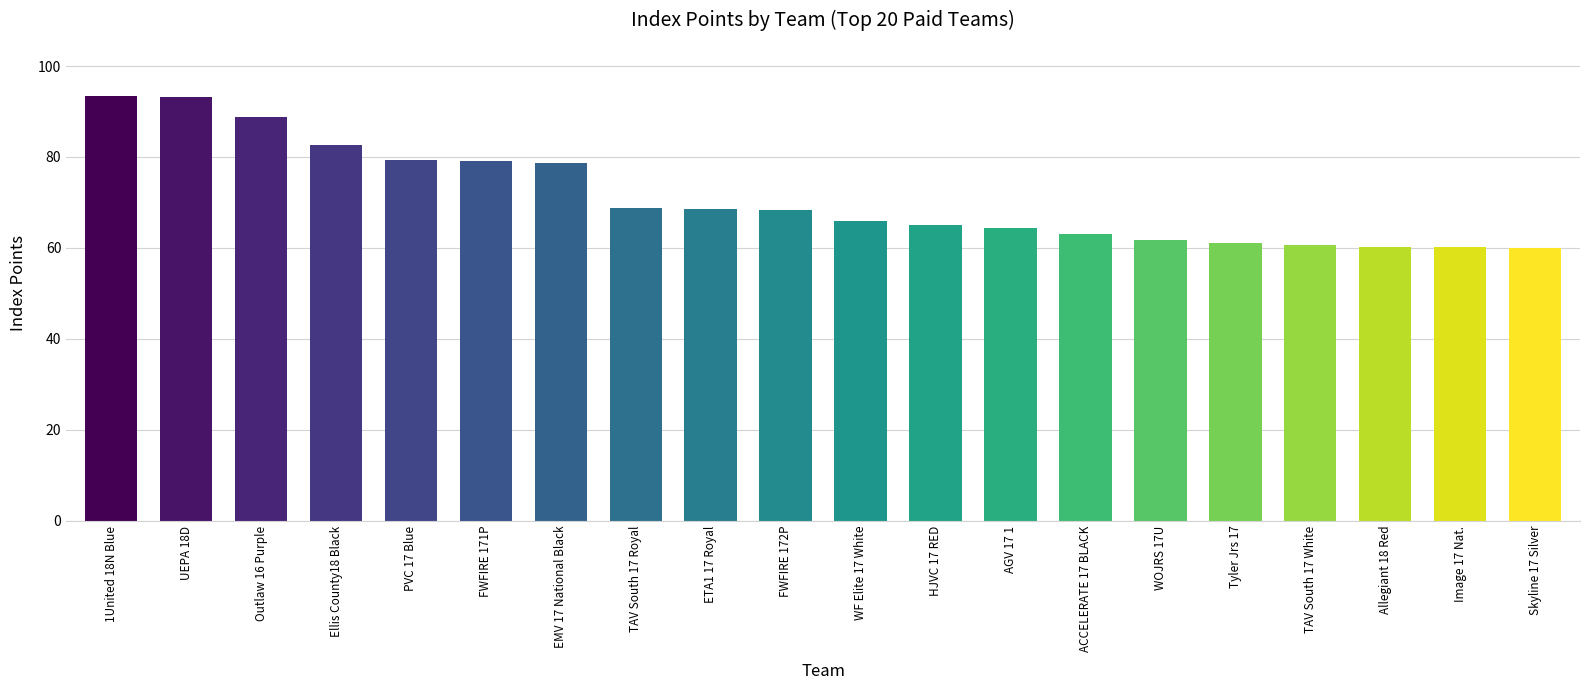

What is the average value?

71.1